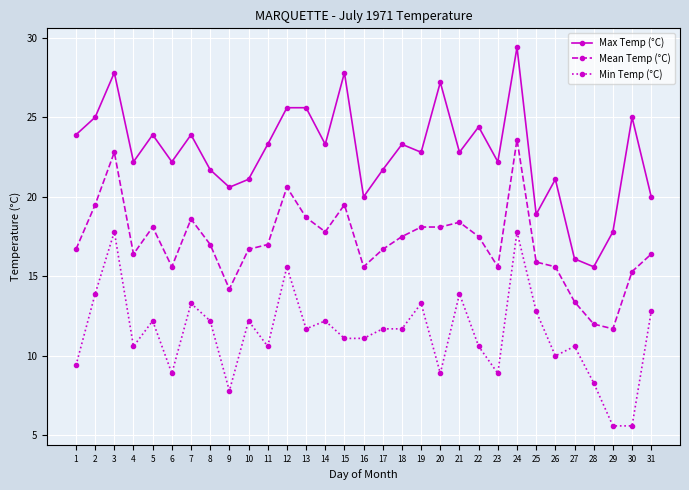

At which category is the sum across all series the highest?

24